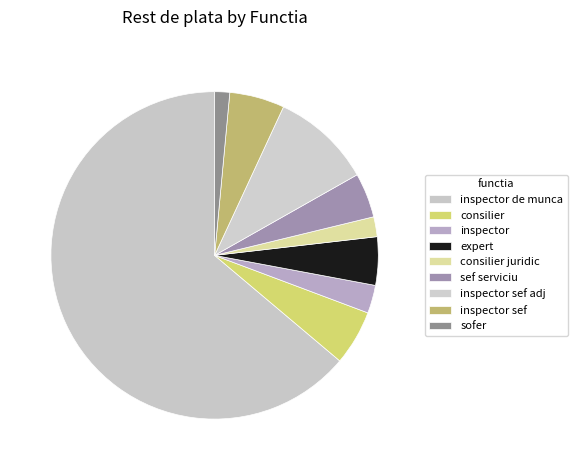

Is it true that expert is 12% of the pie?

False